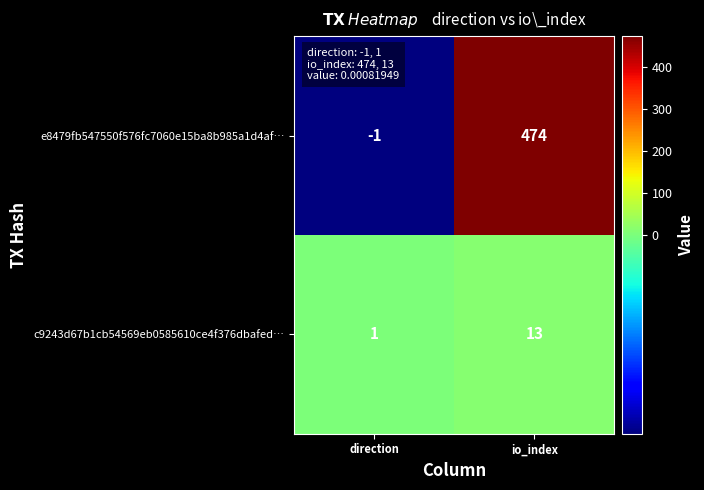

At which label is c9243d67b1cb54569eb0585610ce4f376dbafed… closest to 7?

direction